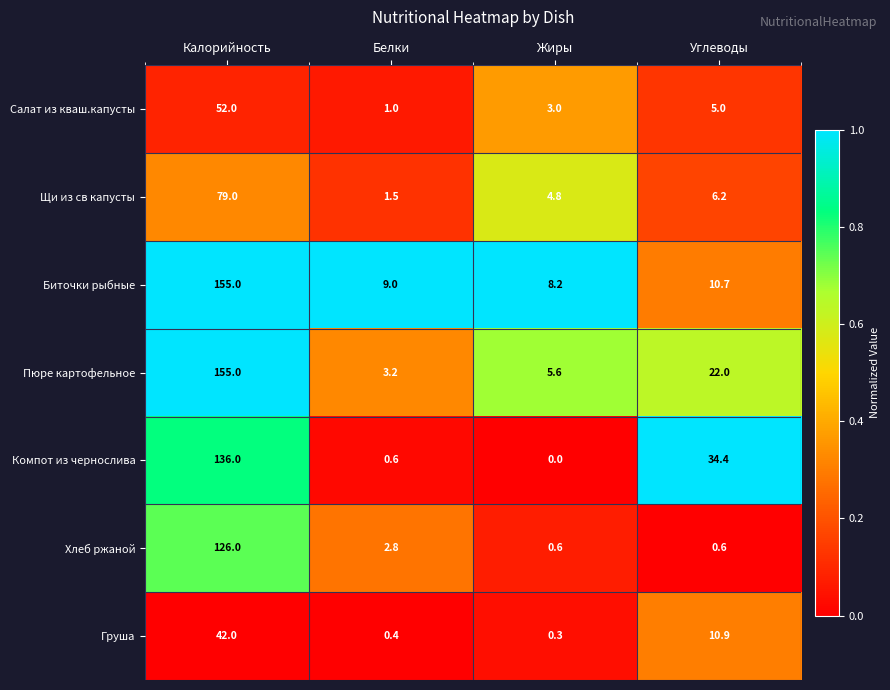

Reading left to right, transcribe all the data shown in this chart.

Салат из кваш.капусты: 52.0	1.0	3.0	5.0
Щи из св капусты: 79.0	1.5	4.8	6.2
Биточки рыбные: 155.0	9.0	8.2	10.7
Пюре картофельное: 155.0	3.2	5.6	22.0
Компот из чернослива: 136.0	0.6	0.0	34.4
Хлеб ржаной: 126.0	2.8	0.6	0.6
Груша: 42.0	0.4	0.3	10.9